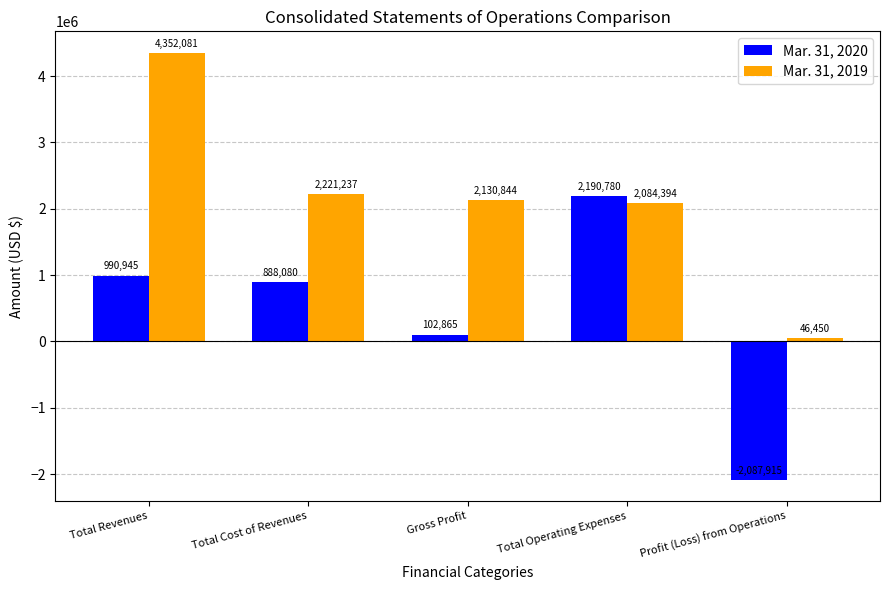

What is the label of the 3rd bar from the left?

Gross Profit